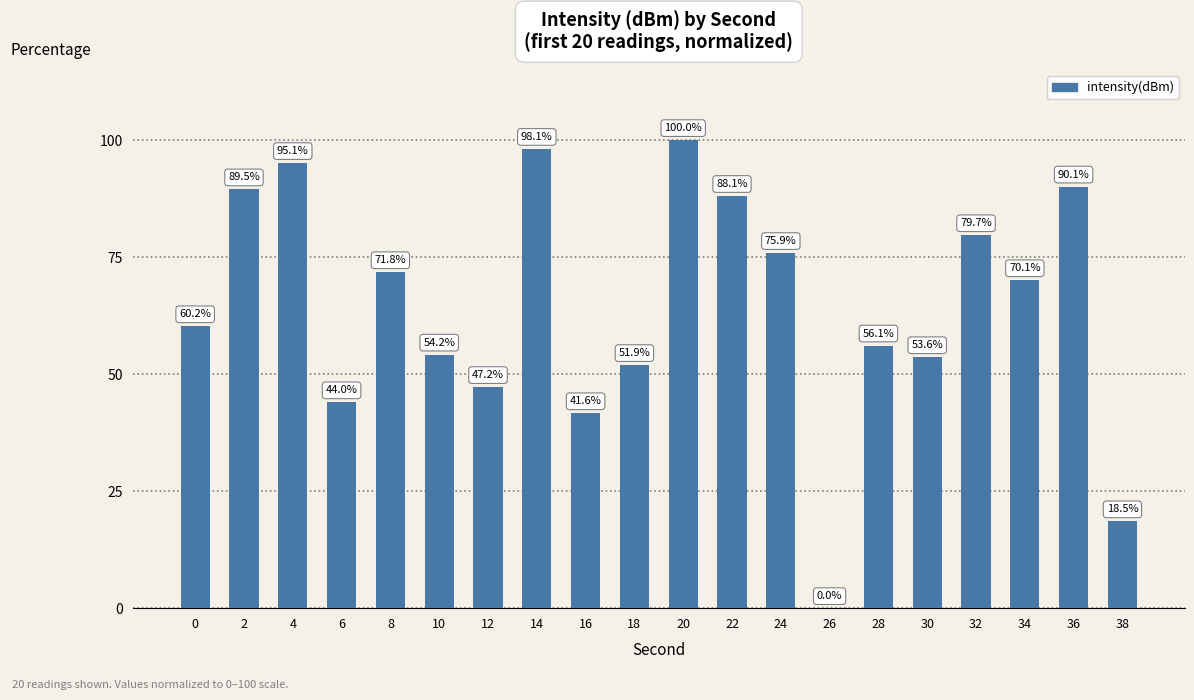

Count the number of categories in the chart.

20